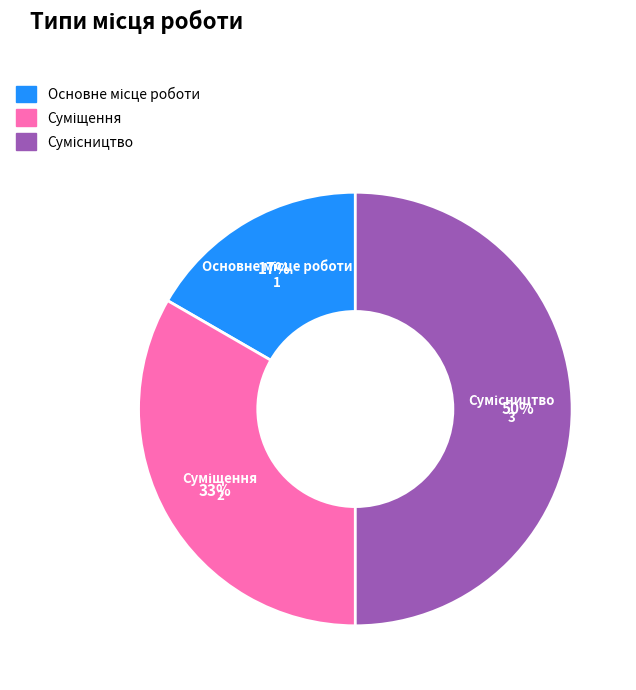

To the nearest percent, what is the average slice percentage?

33%